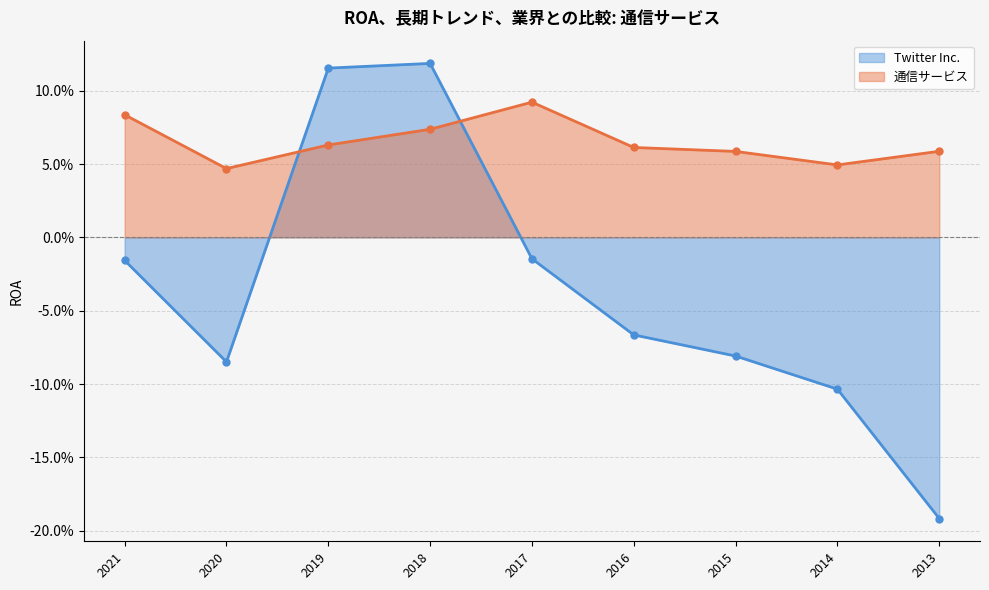

Reading left to right, extract all data points from this chart.

Twitter Inc.: -0.0	-0.1	0.1	0.1	-0.0	-0.1	-0.1	-0.1	-0.2
通信サービス: 0.1	0.0	0.1	0.1	0.1	0.1	0.1	0.0	0.1